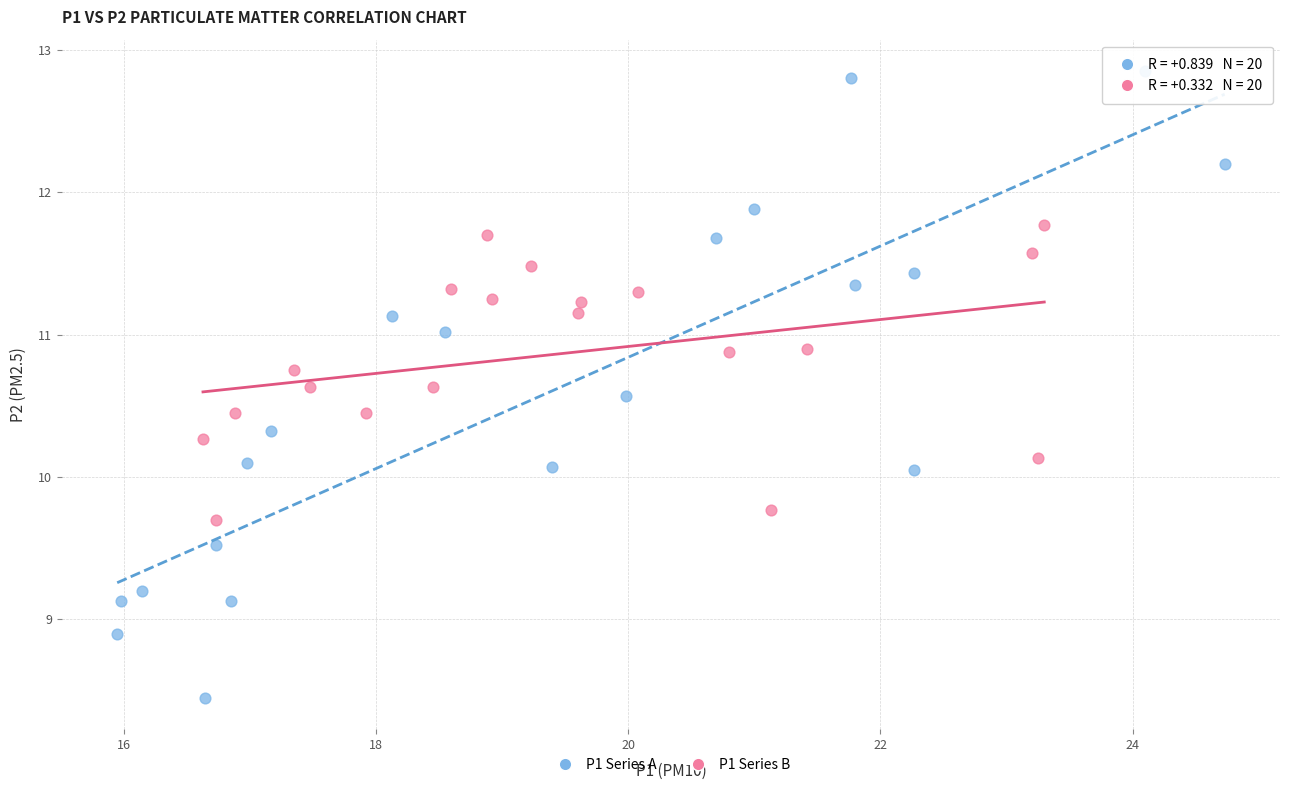

Which series reaches the maximum Y coordinate?

P1 Series A